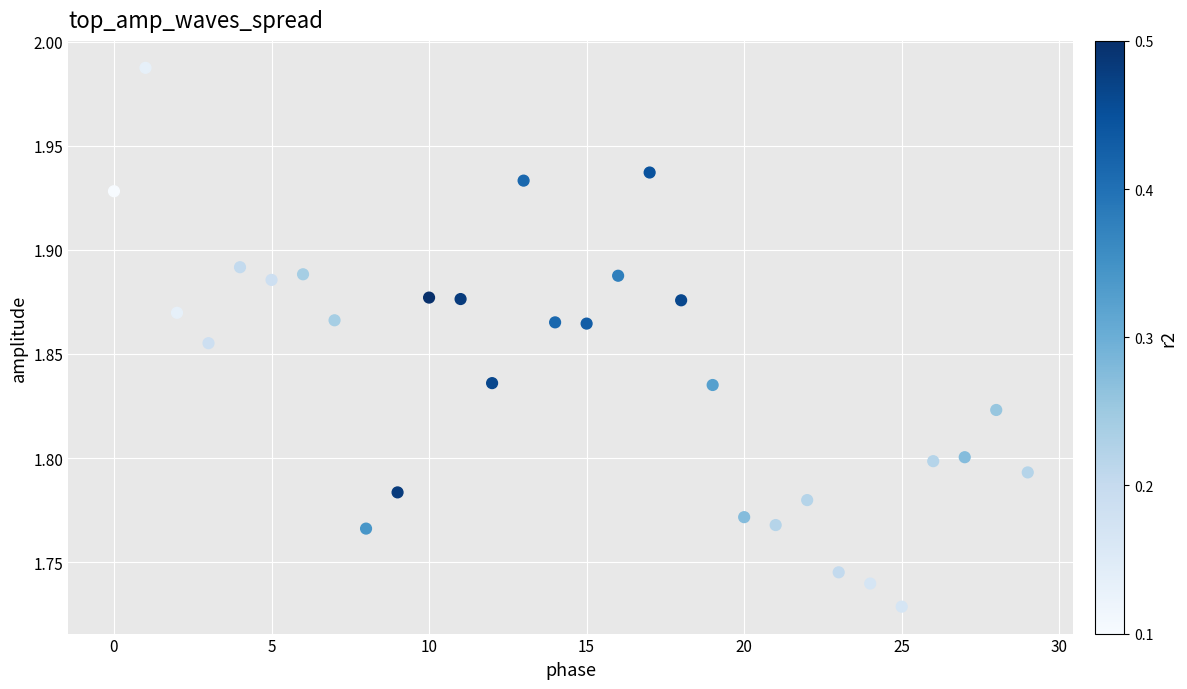

What is the range of Y values (max minus min)?

0.3